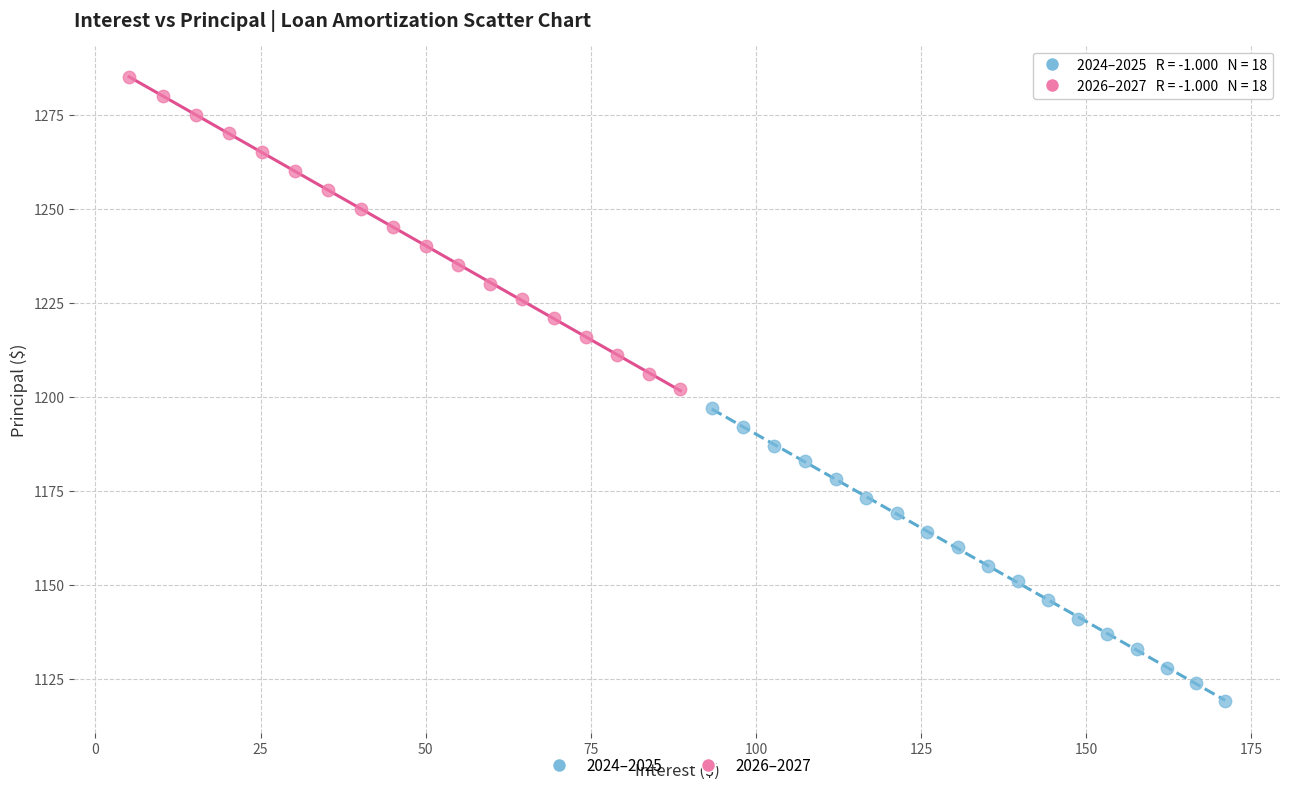

Which series reaches the minimum Y coordinate?

2024–2025